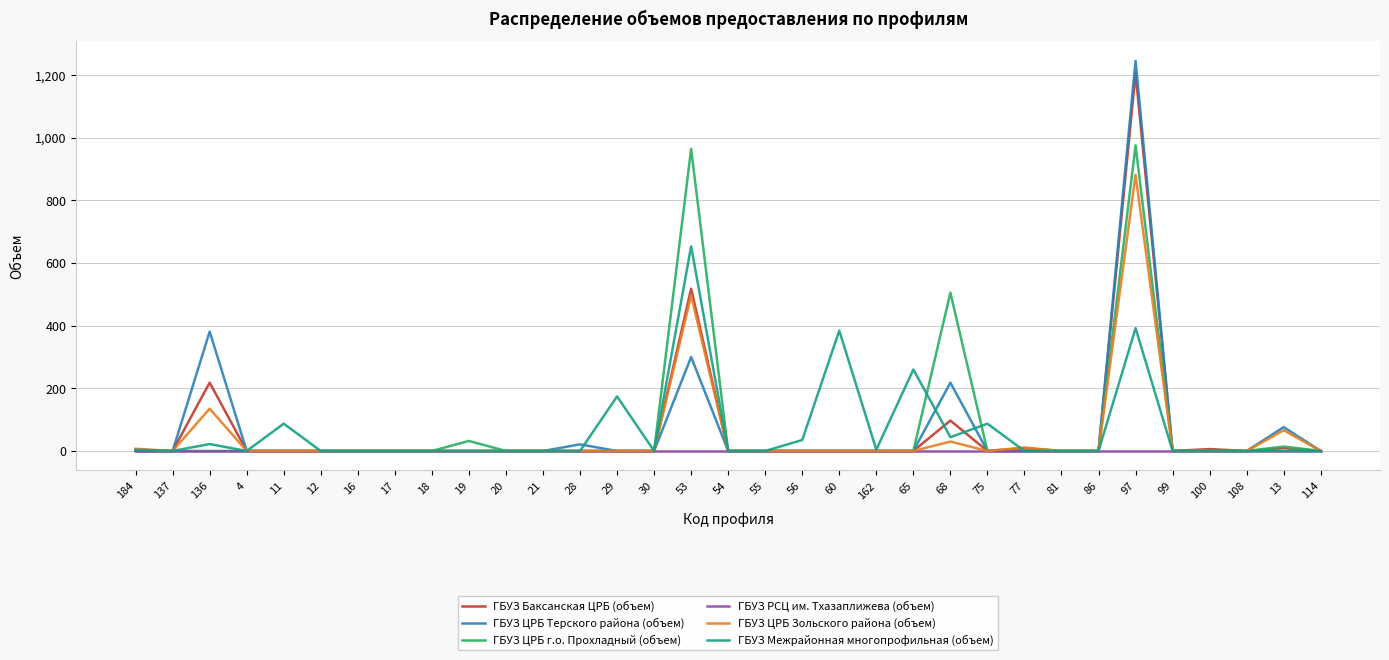

What are all the series names shown in the legend?

ГБУЗ Баксанская ЦРБ (объем), ГБУЗ ЦРБ Терского района (объем), ГБУЗ ЦРБ г.о. Прохладный (объем), ГБУЗ РСЦ им. Тхазаплижева (объем), ГБУЗ ЦРБ Зольского района (объем), ГБУЗ Межрайонная многопрофильная (объем)